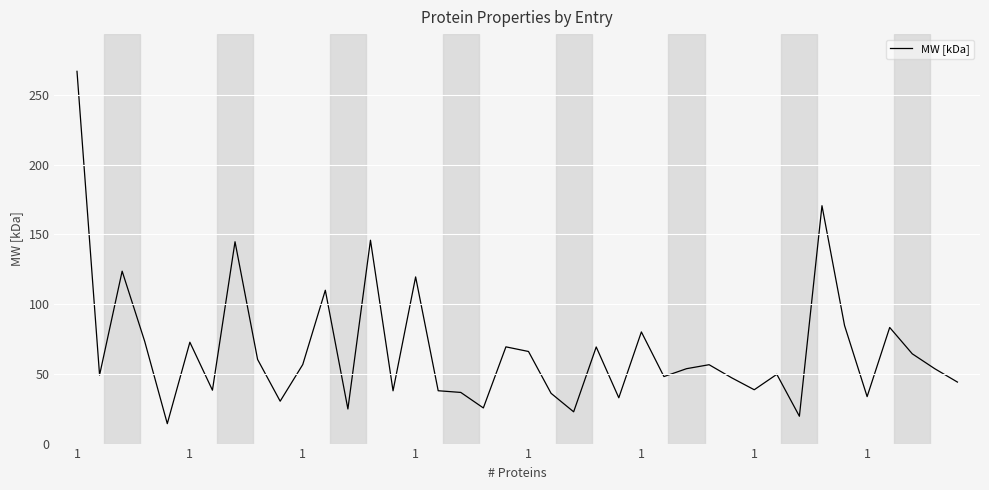

What is the difference between the maximum and minimum values?

252.5